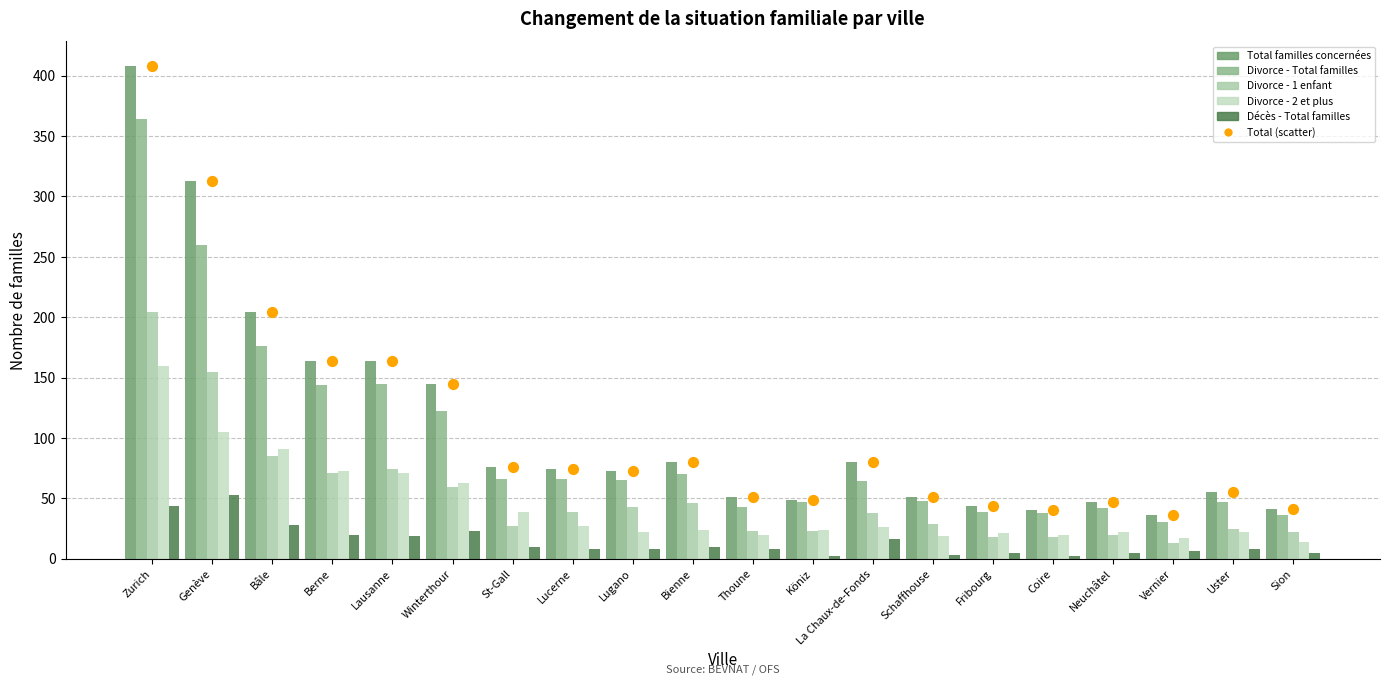

Which series has the largest total across all categories?

Total familles concernées